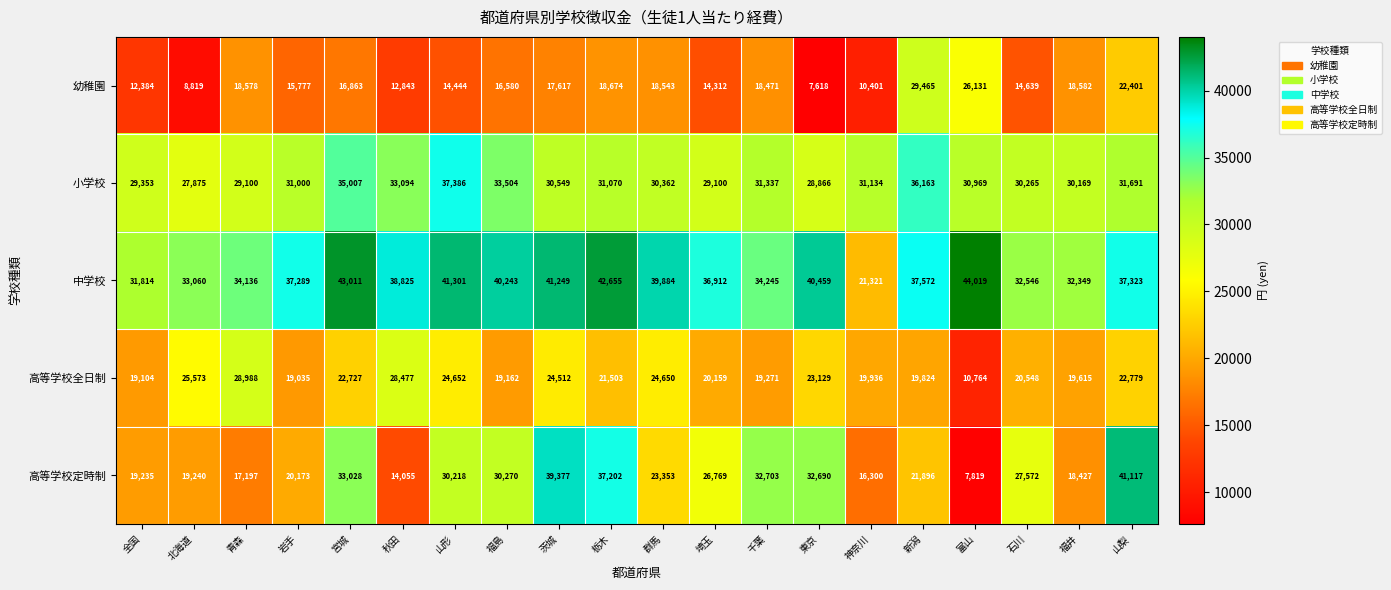

Where does the 高等学校定時制 series first go above 26769?

宮城